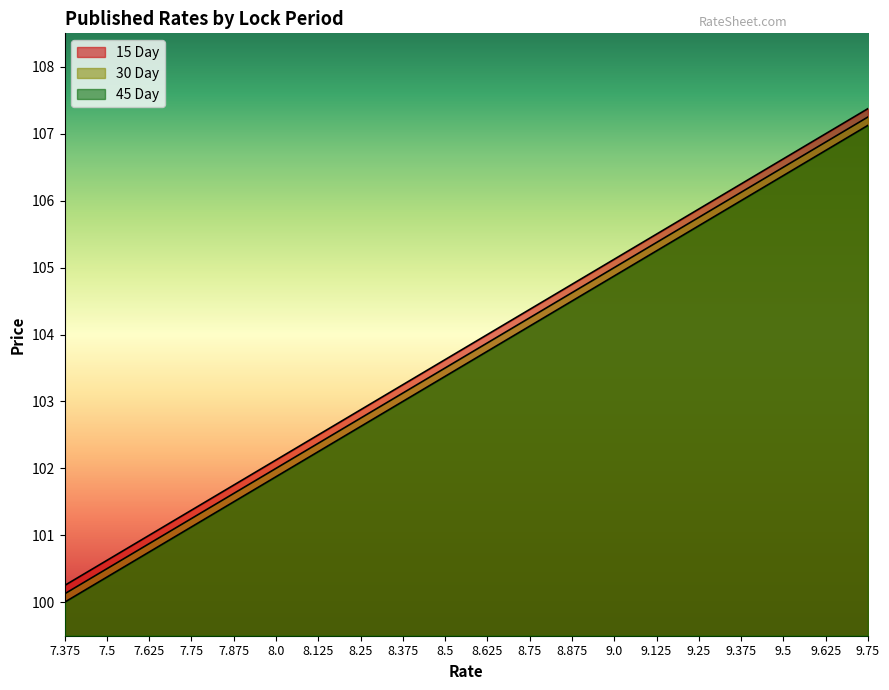

Does the chart have visible grid lines?

No